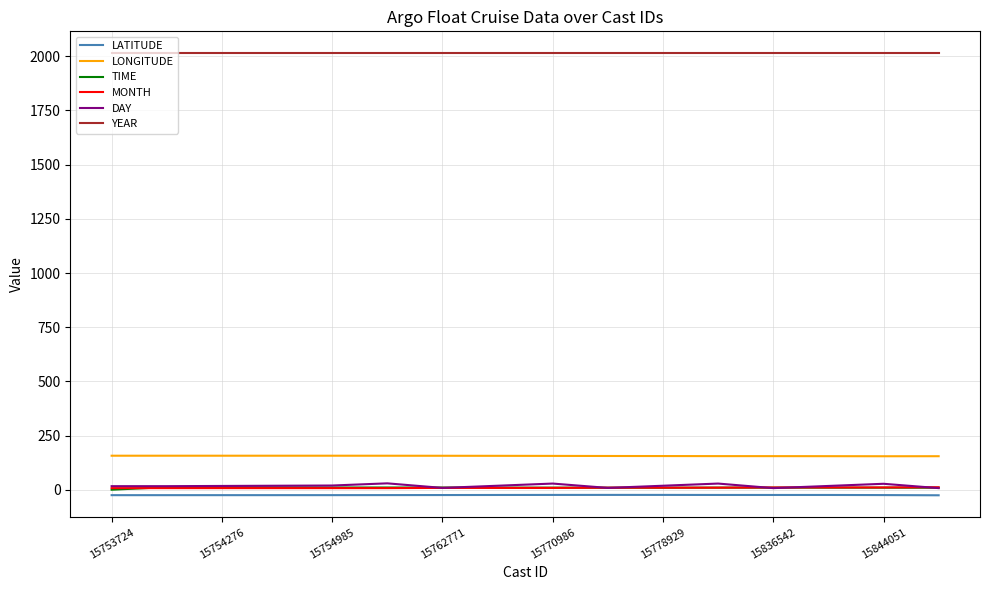

Which series has the widest spread of values?

DAY